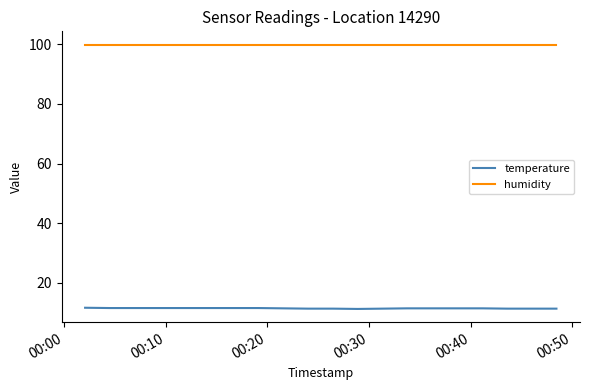

How many lines are shown in the chart?

2